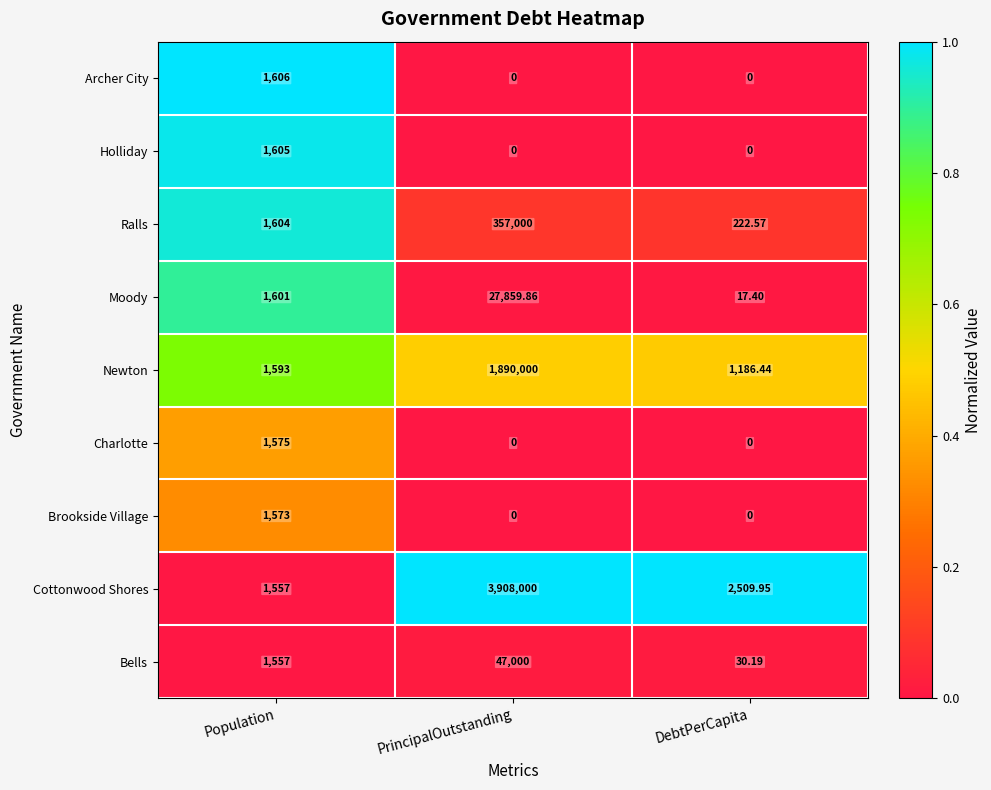

At which category is the sum across all series the highest?

PrincipalOutstanding